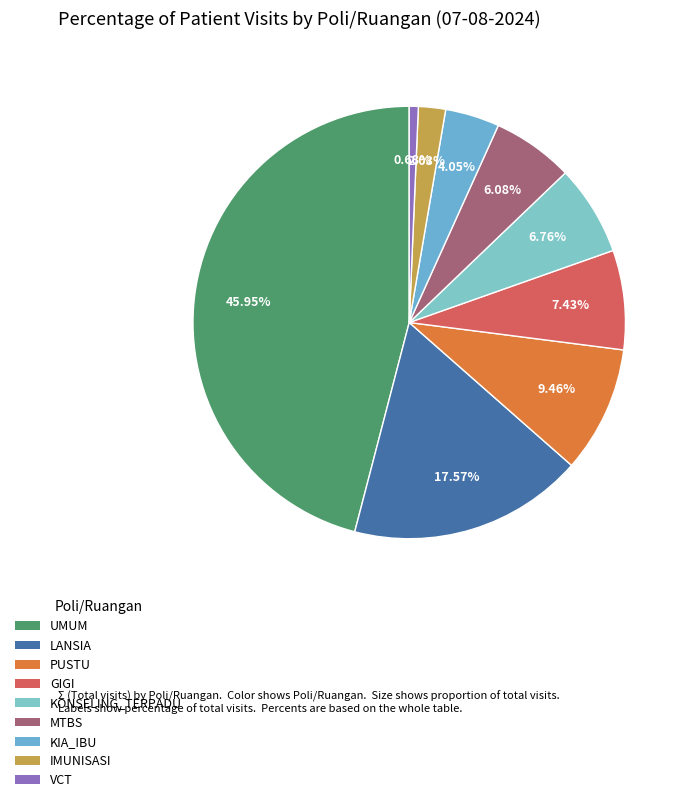

To the nearest percent, what is the difference between the largest and smallest slice percentages?

45%